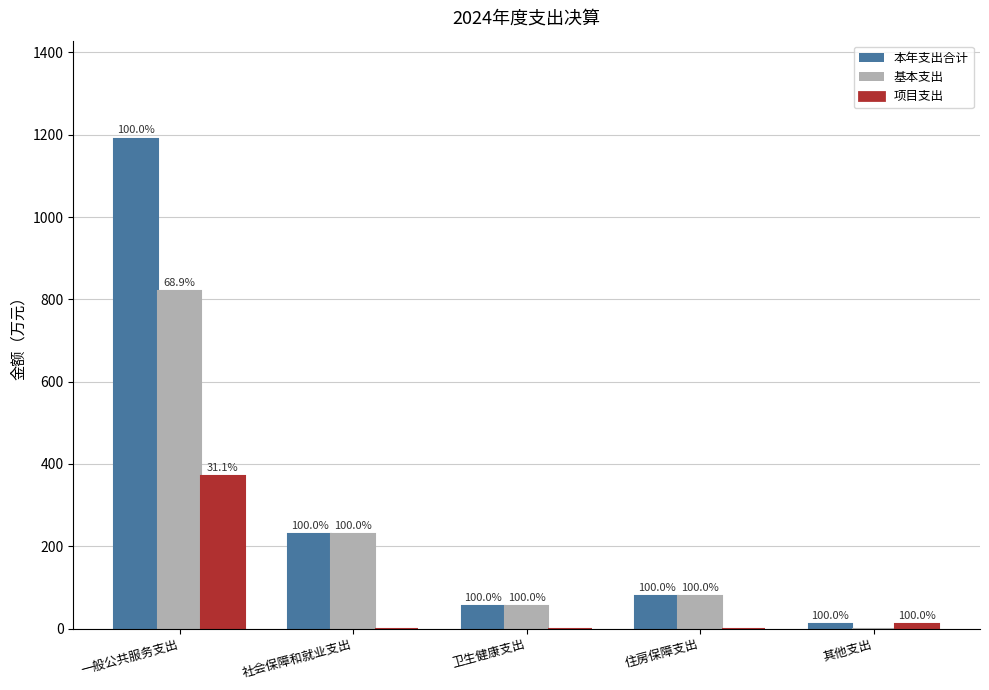

What are all the series names shown in the legend?

本年支出合计, 基本支出, 项目支出